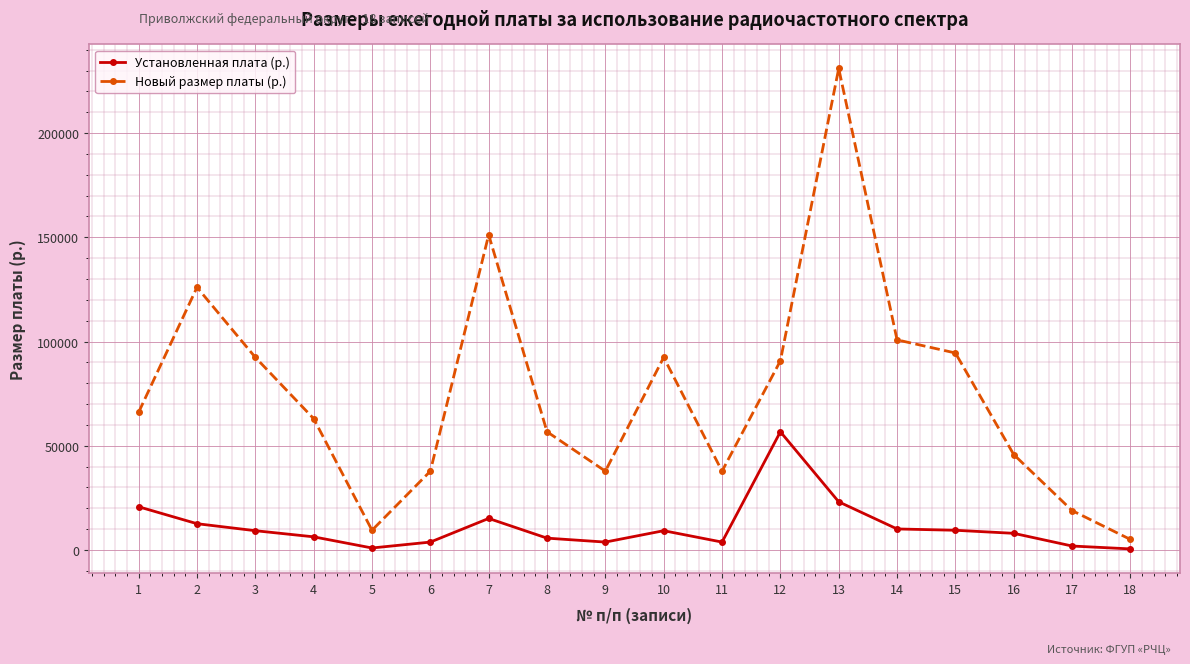

The value of Установленная плата (р.) at 8 is 5670. True or false?

True